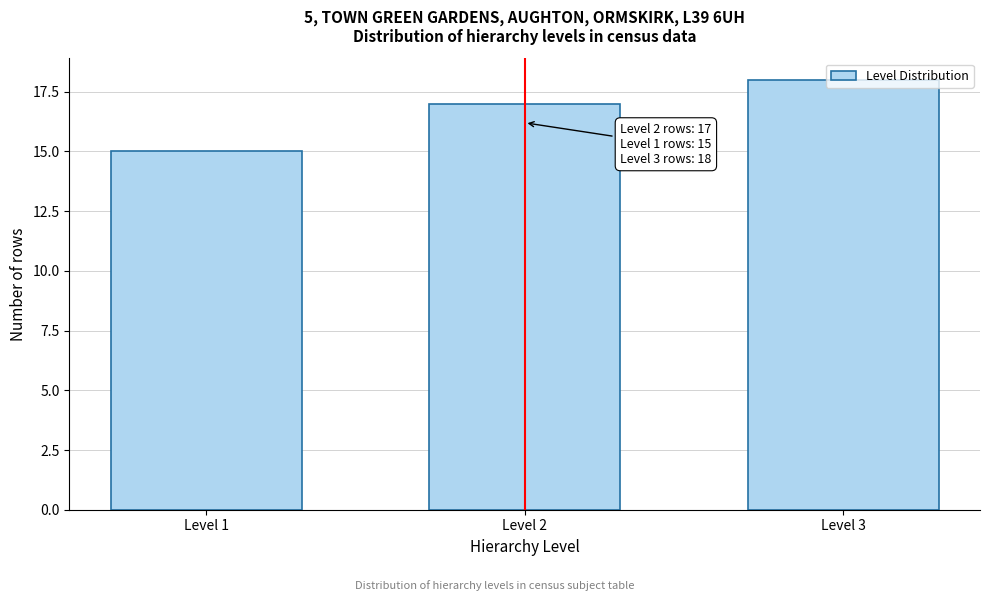

What value does the data have at Level 2?

17